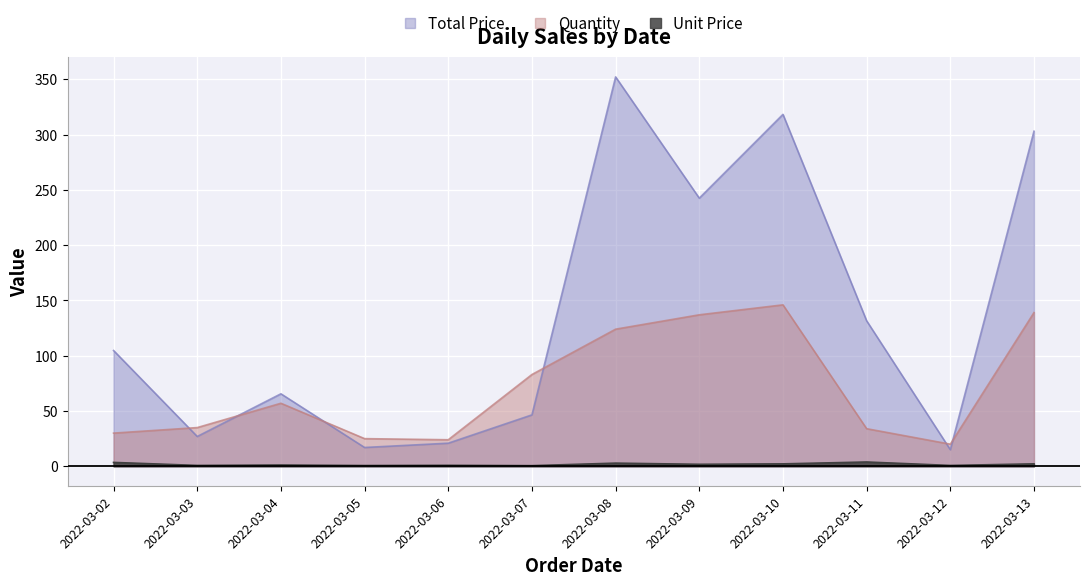

The Unit Price series shows 0.9 at 2022-03-06. True or false?

True